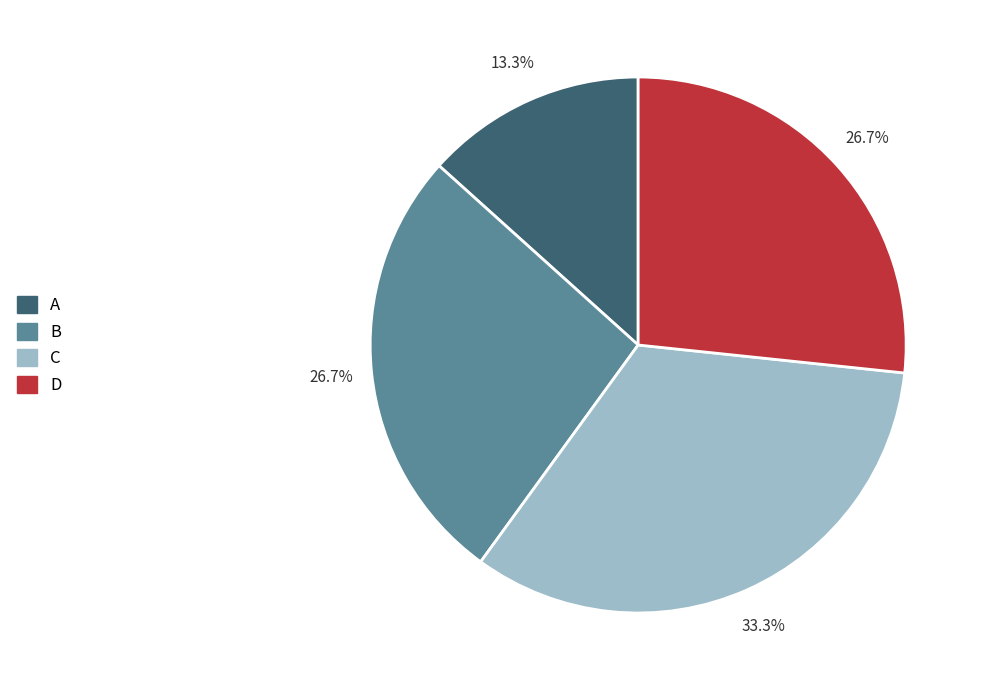

Which slice is the smallest?

A